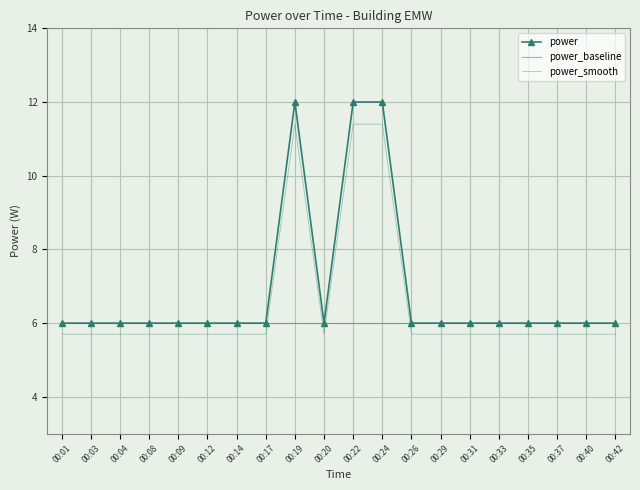

What are all the series names shown in the legend?

power, power_baseline, power_smooth